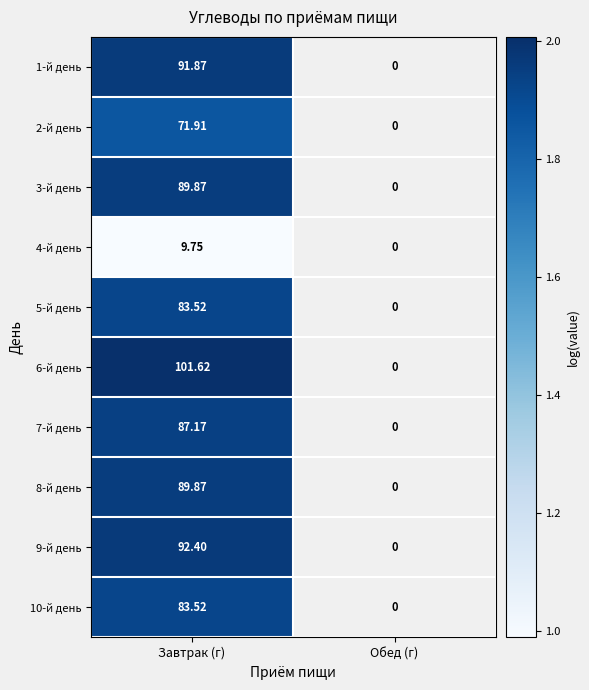

Is the value of 4-й день at Завтрак (г) greater than the value of 10-й день at Завтрак (г)?

No